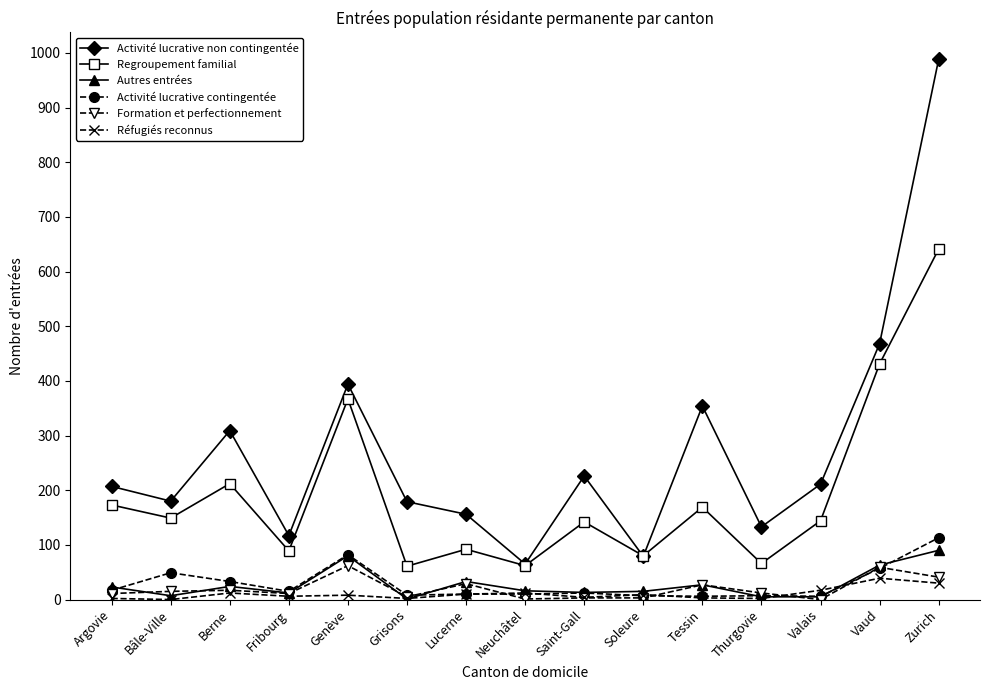

What is the approximate value of Regroupement familial at Vaud?

431